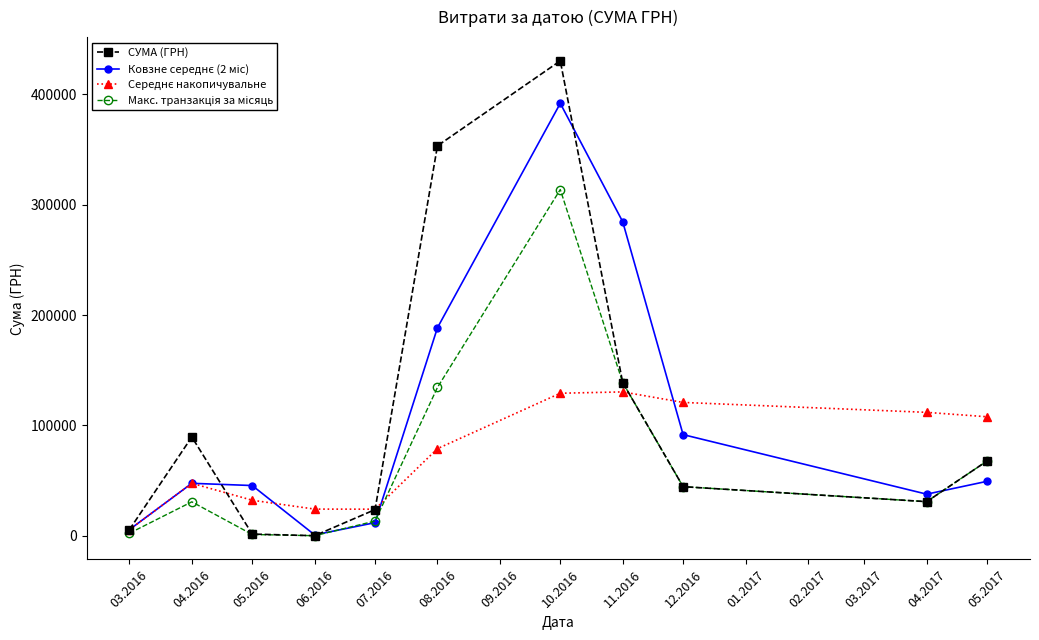

Where is the first local maximum for СУМА (ГРН)?

04.2016